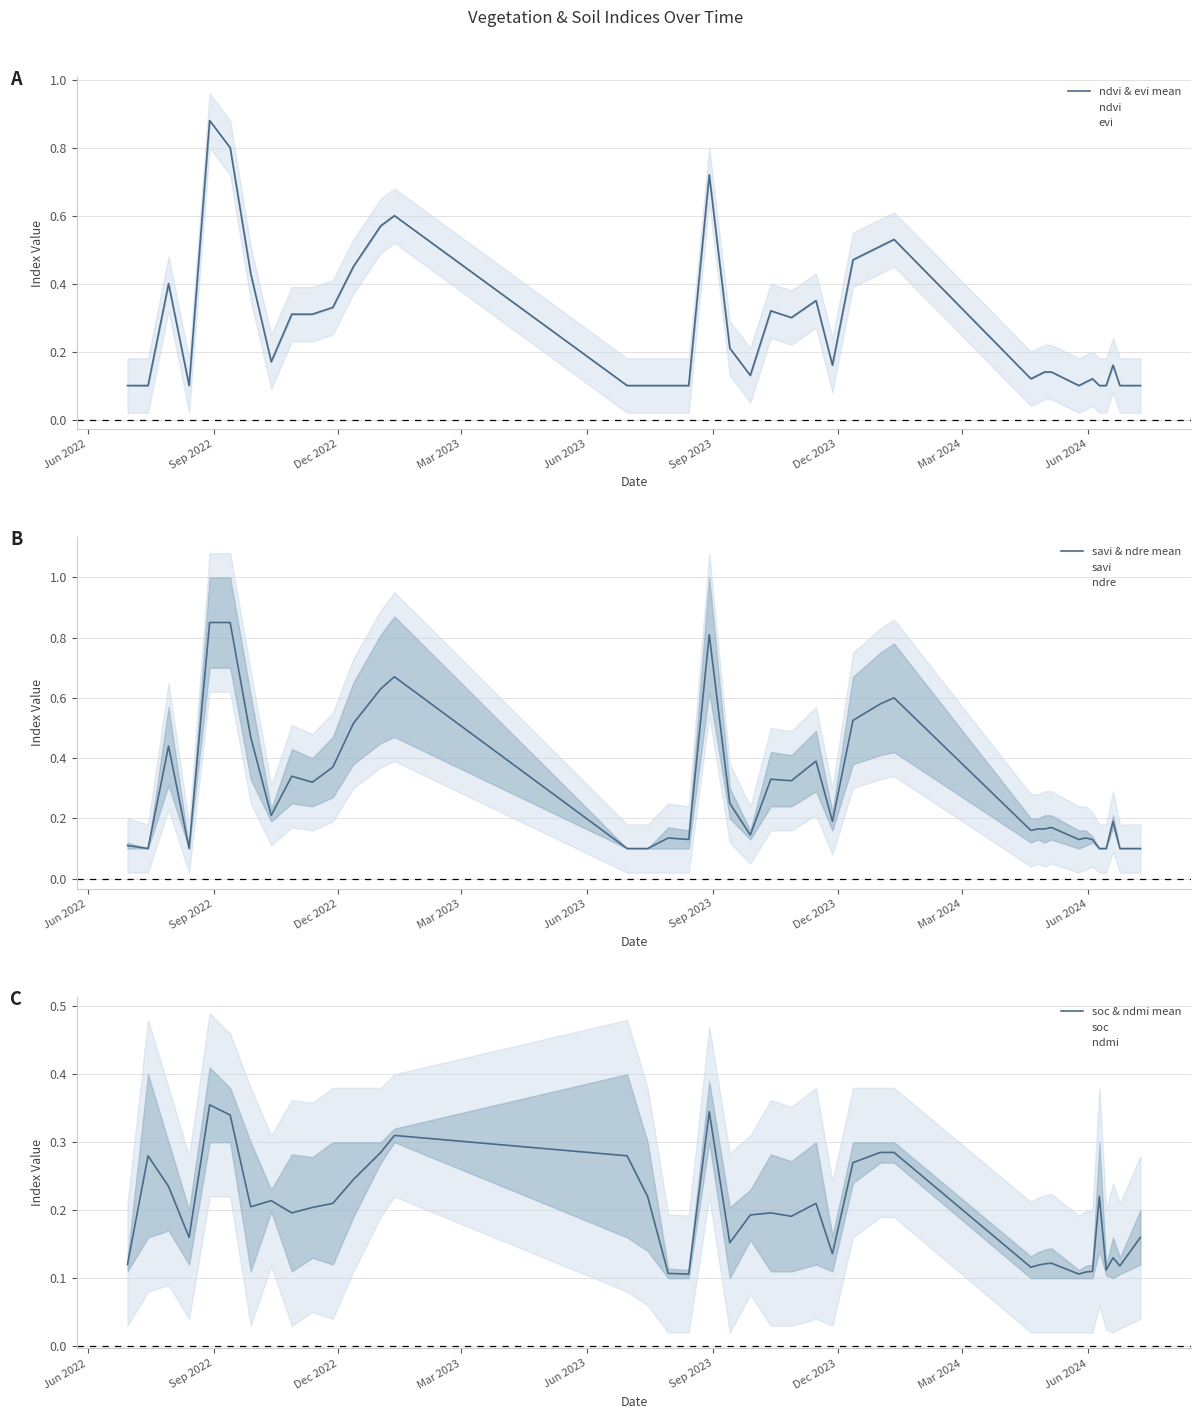

Where is the first local maximum for ndvi?

30-07-2022